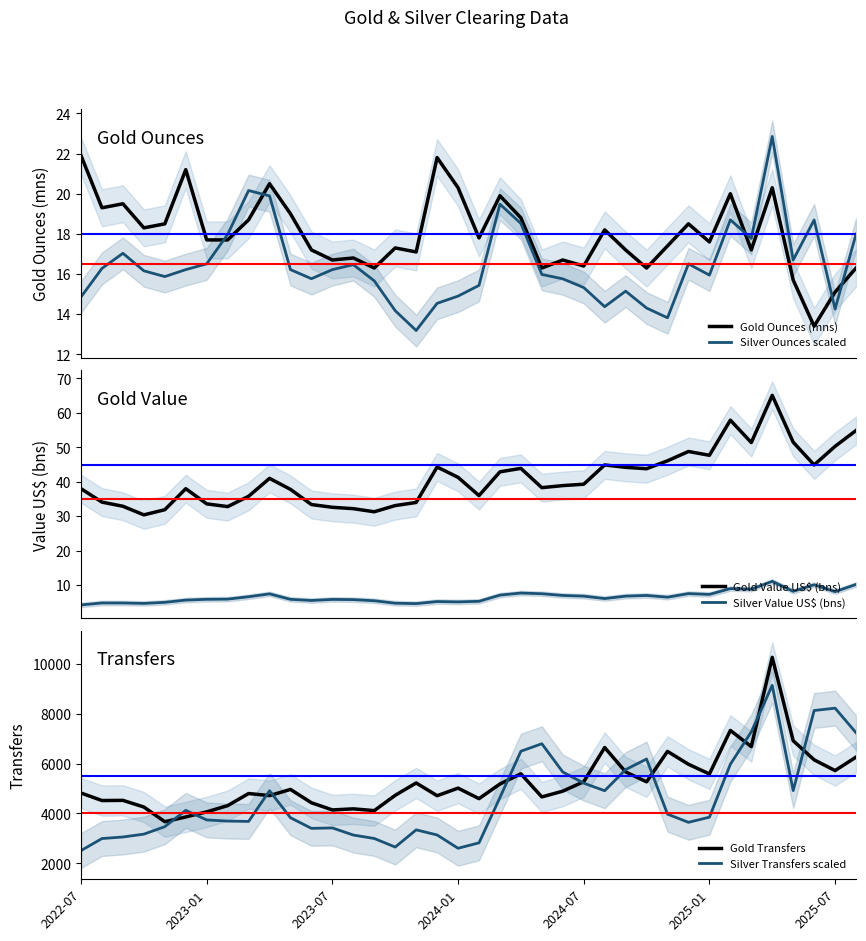

What is the approximate value of Gold Transfers at 22?

4662.0